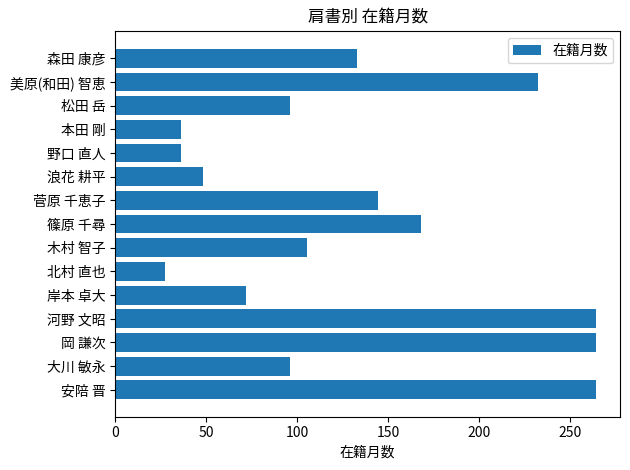

Read the value at 菅原 千恵子, to the nearest 10.

140